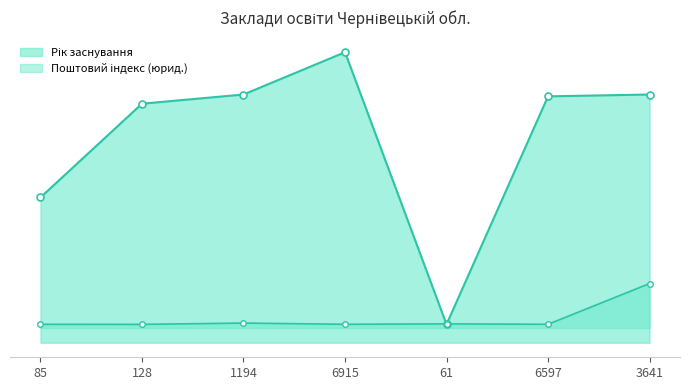

Where is the first local maximum for Рік заснування?

6915